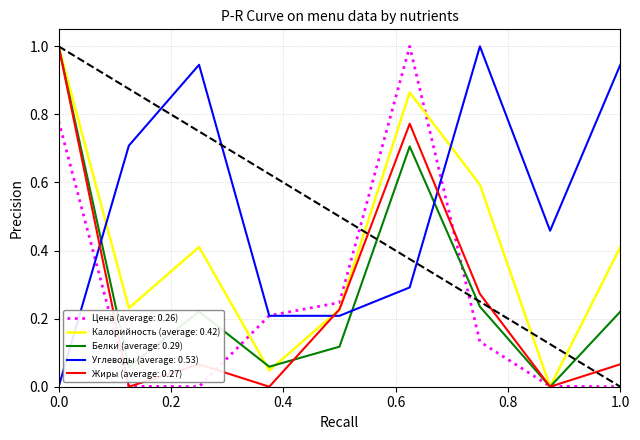

True or false: Углеводы (average: 0.53) and Калорийность (average: 0.42) cross at least once.

True